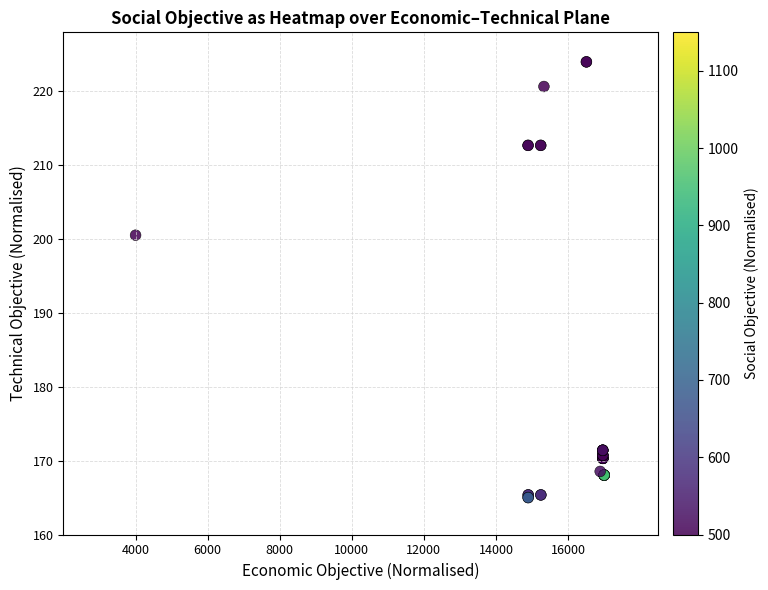

What Y value in the scatter plot is closest to 194?

200.5